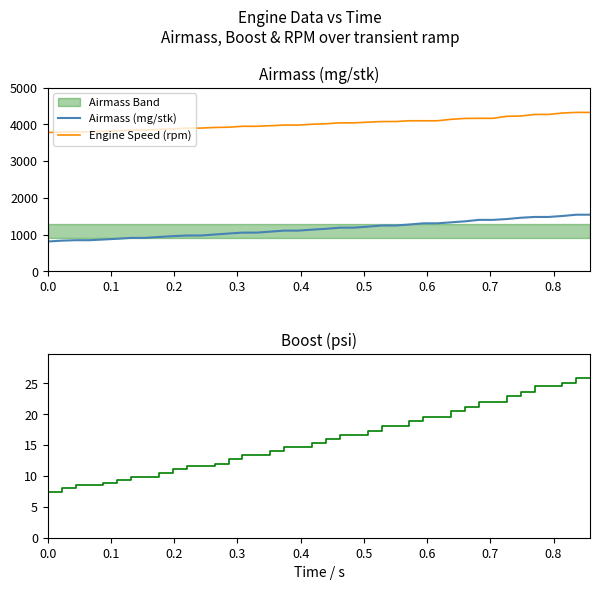

What is the maximum value shown in the chart?

4328.0